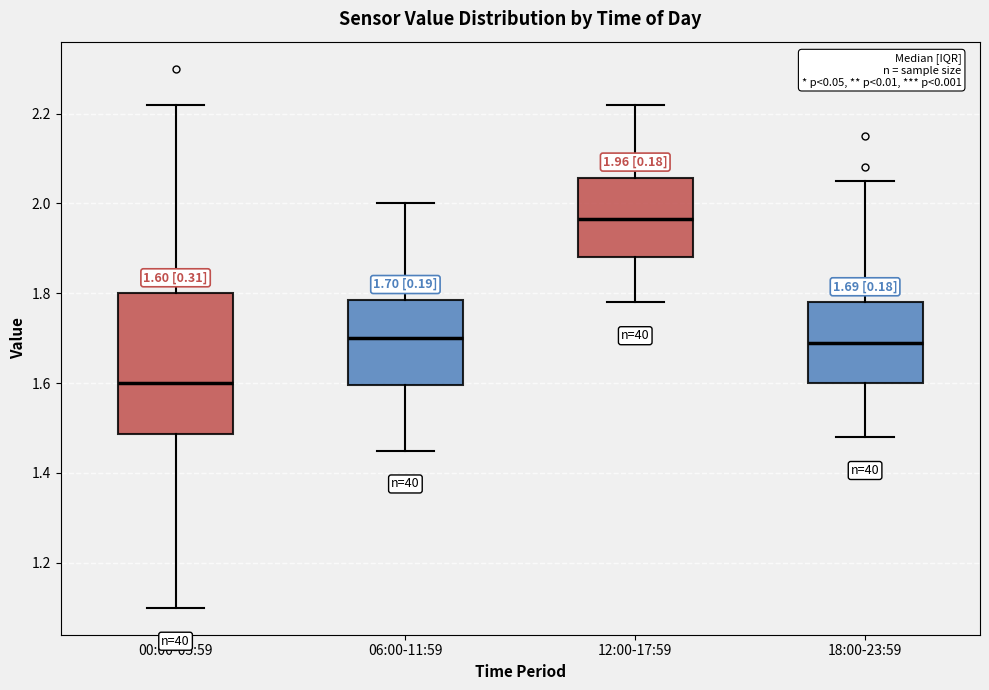

Which box's median line is the lowest?

00:00-05:59